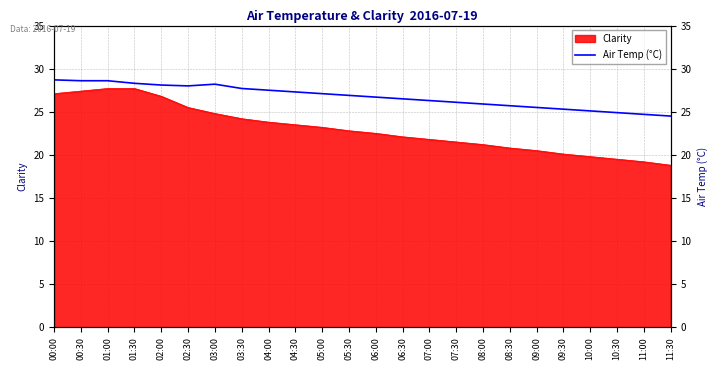

Is it true that the value at 04:30 is 27.3?

True